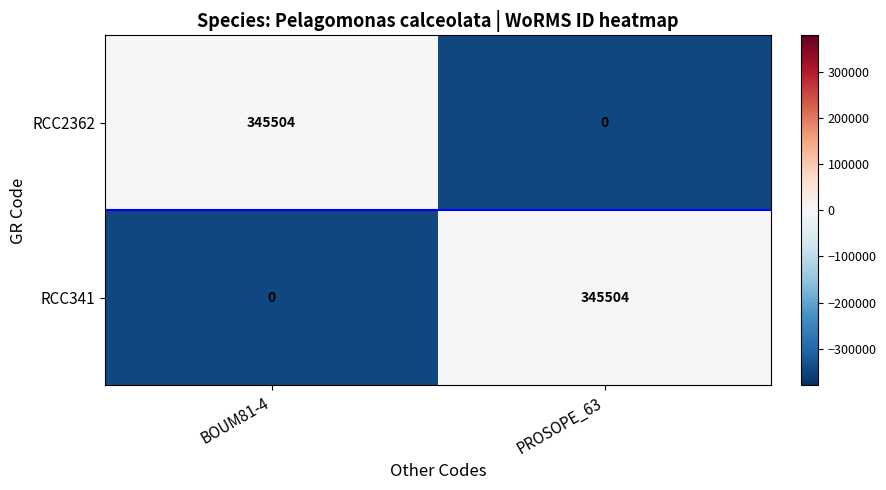

The value of RCC2362 at BOUM81-4 is 139653. True or false?

False